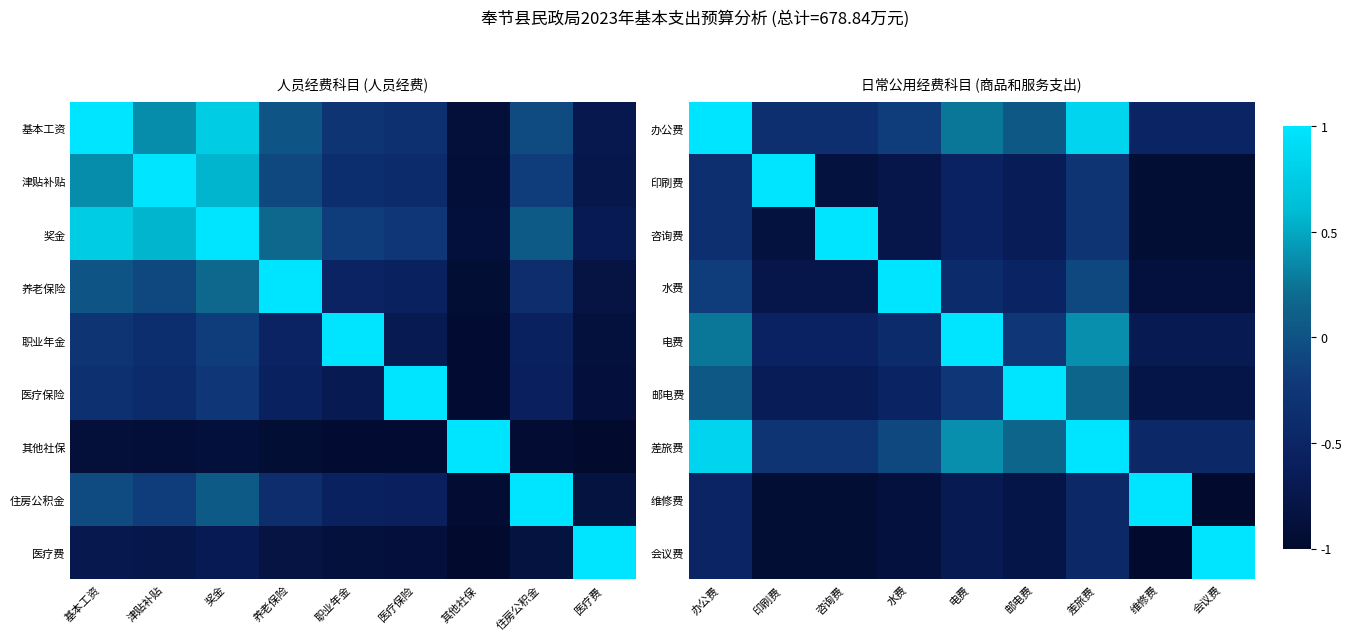

At how many categories does at least one series exceed 0?

9